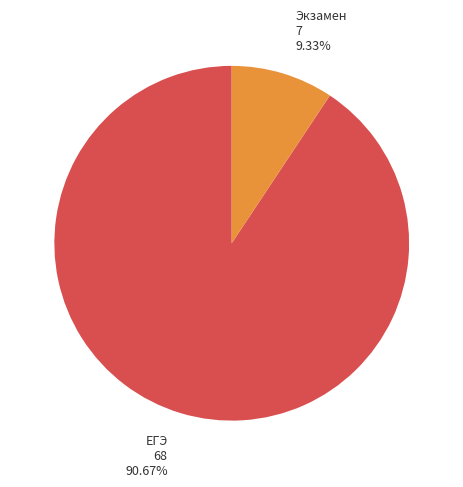

Is there any slice that represents more than half of the pie?

Yes